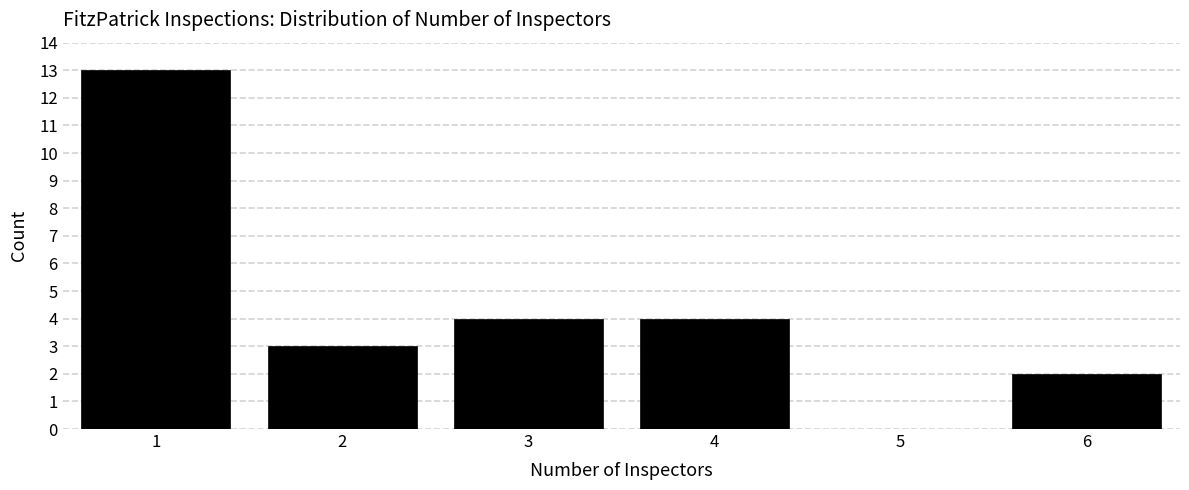

Reading left to right, transcribe this chart: for each bar, give the range it covers on the x-axis and its height. The values are not printed on the chart, so give them approximately, as read against the axis.

0.5 to 1.5: 13
1.5 to 2.5: 3
2.5 to 3.5: 4
3.5 to 4.5: 4
4.5 to 5.5: 0
5.5 to 6.5: 2